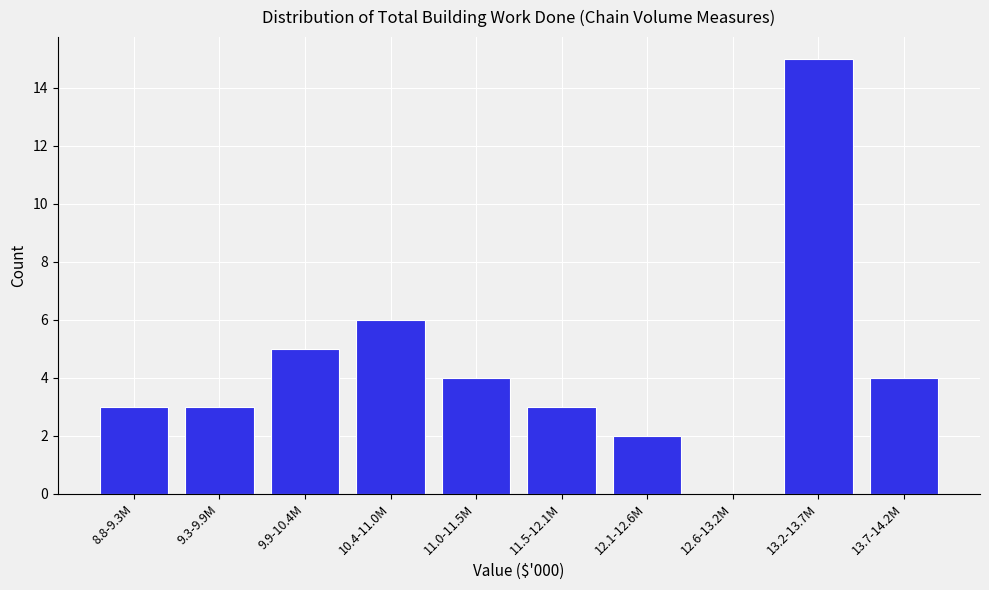

Reading left to right, extract all data points from this chart.

8.8-9.3M=3	9.3-9.9M=3	9.9-10.4M=5	10.4-11.0M=6	11.0-11.5M=4	11.5-12.1M=3	12.1-12.6M=2	12.6-13.2M=0	13.2-13.7M=15	13.7-14.2M=4